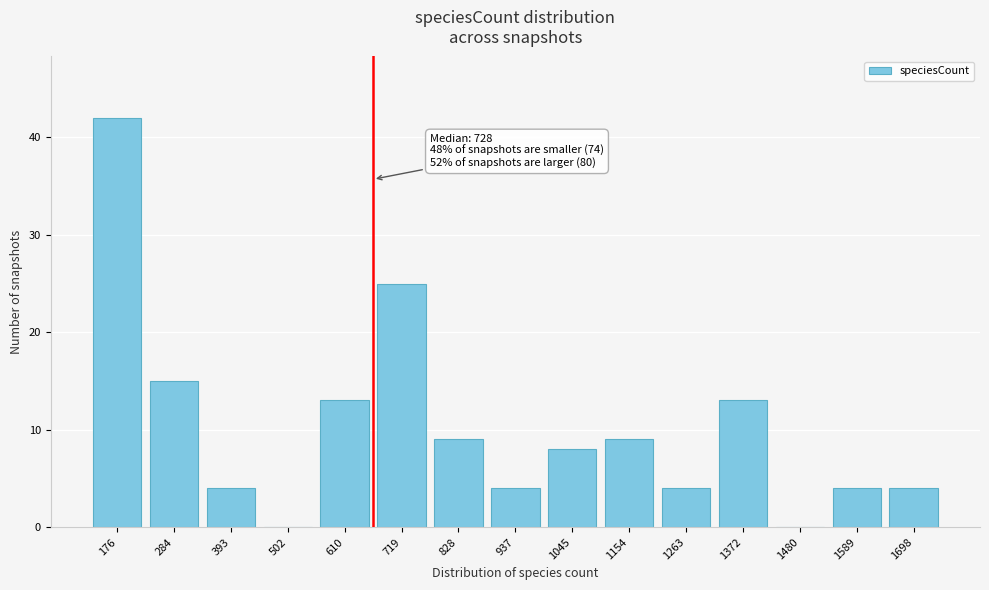

Reading left to right, what are all the values shown in this chart?

176=42	284=15	393=4	502=0	610=13	719=25	828=9	937=4	1045=8	1154=9	1263=4	1372=13	1480=0	1589=4	1698=4